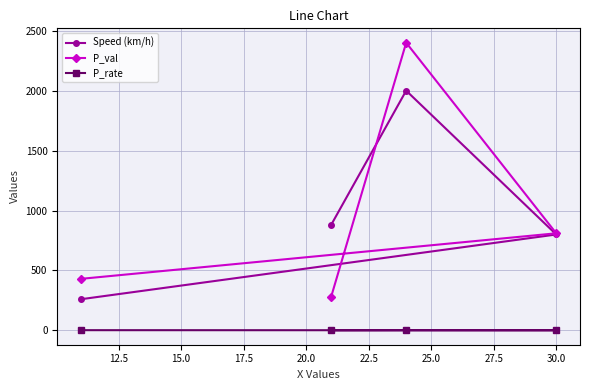

How many intersections are there between P_val and Speed (km/h)?

1